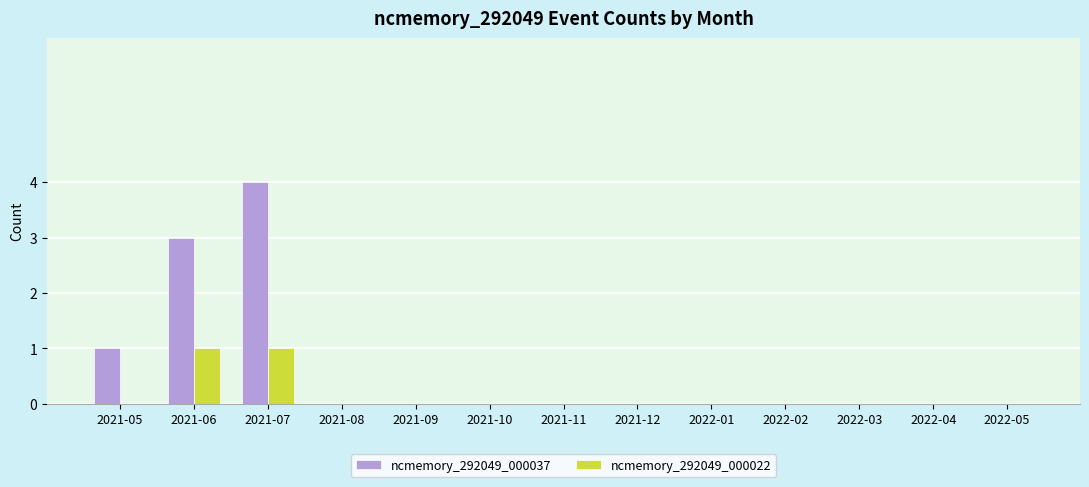

How many series are shown in this chart?

2